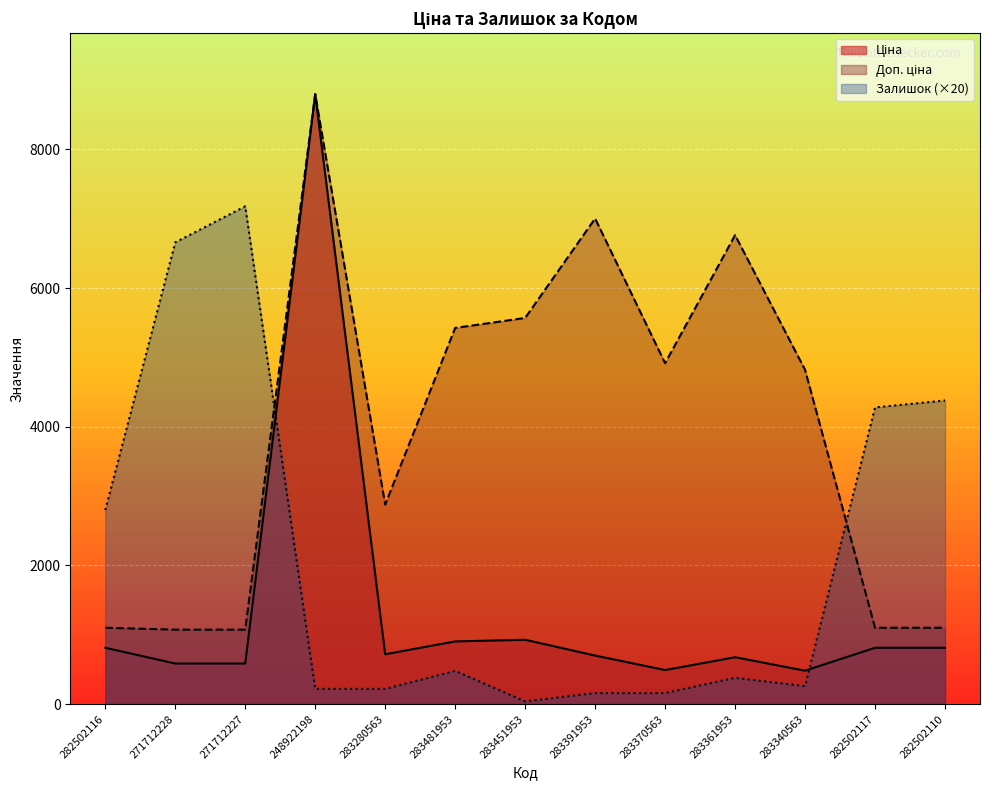

Reading left to right, what are all the values shown in this chart?

Ціна: 282502116=813.0	271712228=586.0	271712227=586.0	248922198=8797.6	283280563=719.6	283481953=904.3	283451953=928.3	283391953=700.4	283370563=491.7	283361953=676.4	283340563=482.1	282502117=813.0	282502110=813.0
Доп. ціна: 282502116=1101.8	271712228=1074.5	271712227=1074.5	248922198=8797.6	283280563=2878.5	283481953=5425.9	283451953=5569.9	283391953=7004.3	283370563=4917.4	283361953=6764.4	283340563=4821.4	282502117=1101.8	282502110=1101.8
Залишок: 282502116=2800.0	271712228=6660.0	271712227=7180.0	248922198=220.0	283280563=220.0	283481953=480.0	283451953=40.0	283391953=160.0	283370563=160.0	283361953=380.0	283340563=260.0	282502117=4280.0	282502110=4380.0